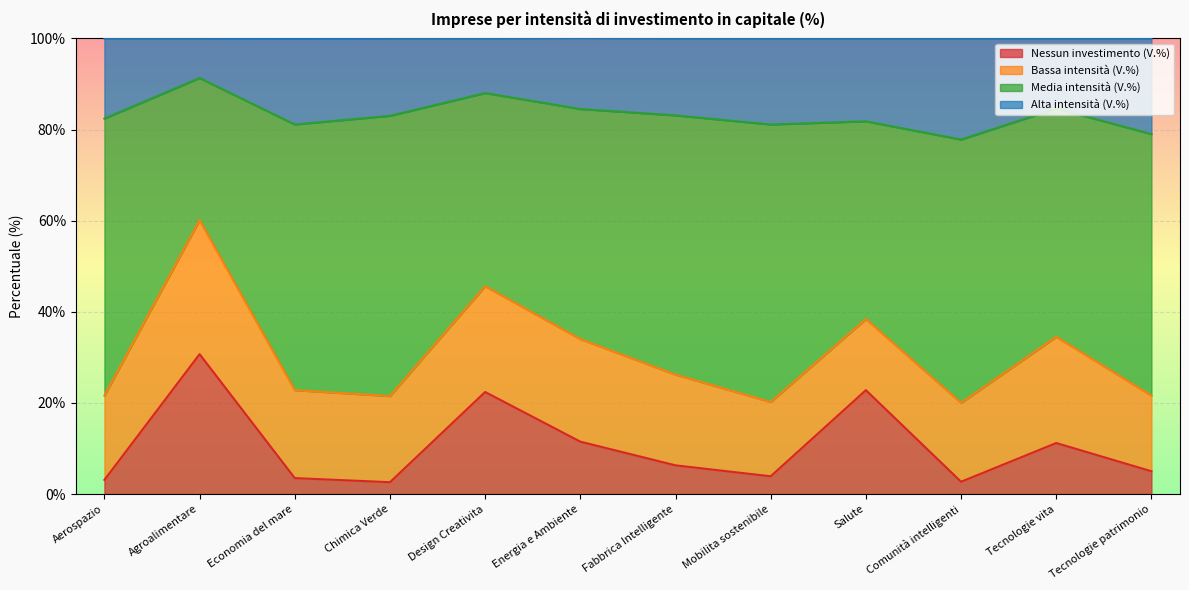

Which category has the highest value in the Nessun investimento (V.%) series?

Agroalimentare